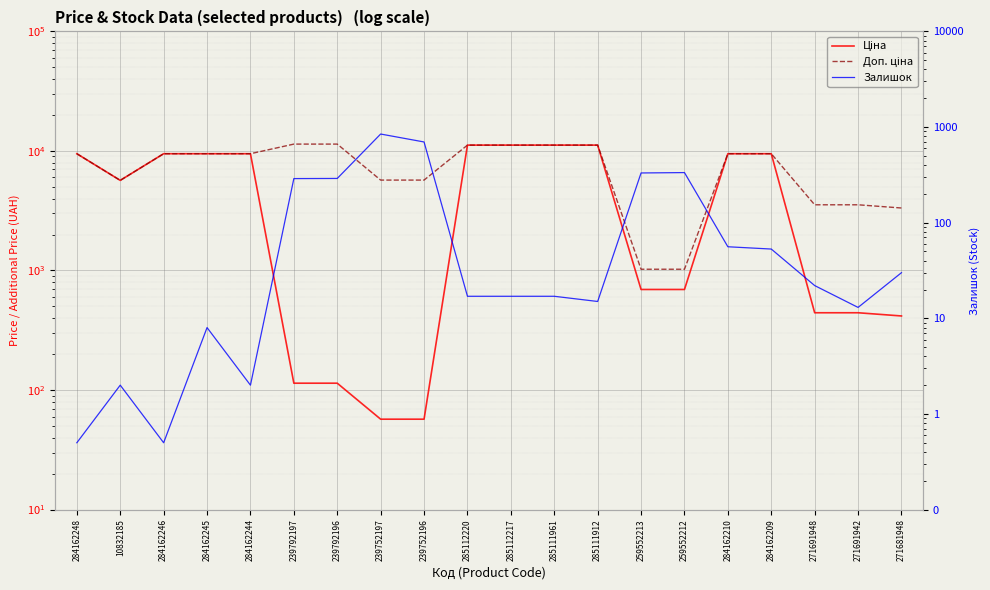

True or false: Доп. ціна and Ціна cross at least once.

False